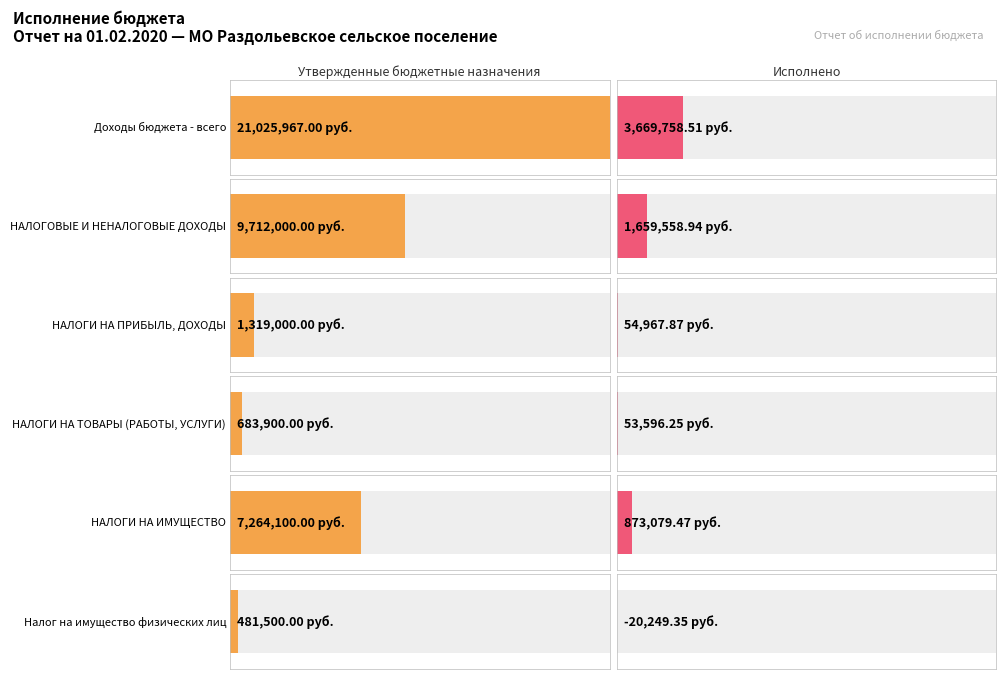

How many groups of bars are there?

6